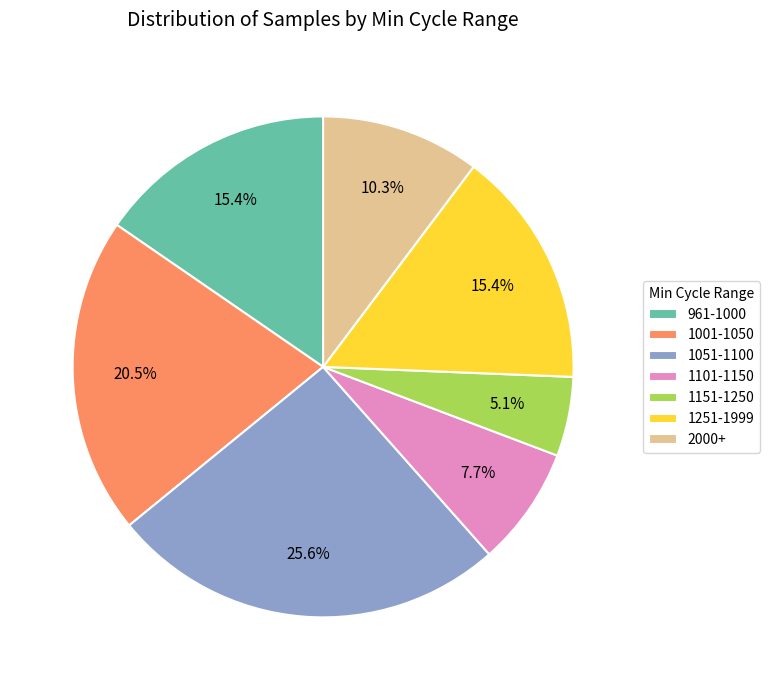

What is the largest slice in the pie chart?

1051-1100